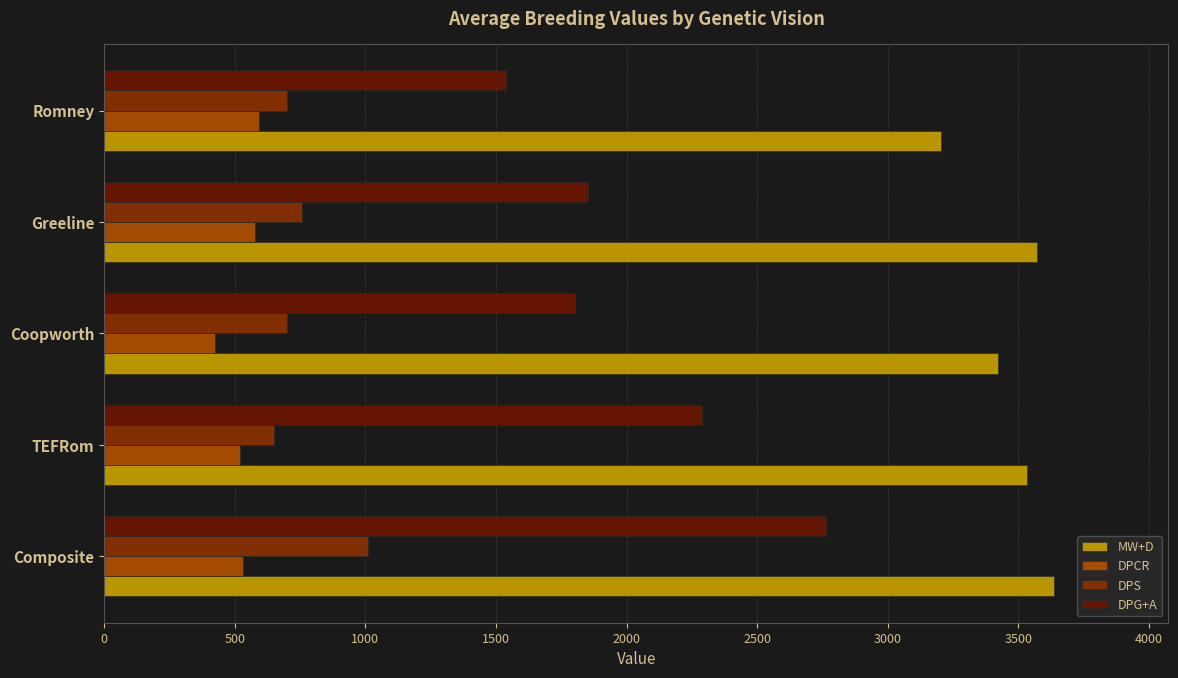

What is the difference between the second highest and second lowest values in the MW+D series?

149